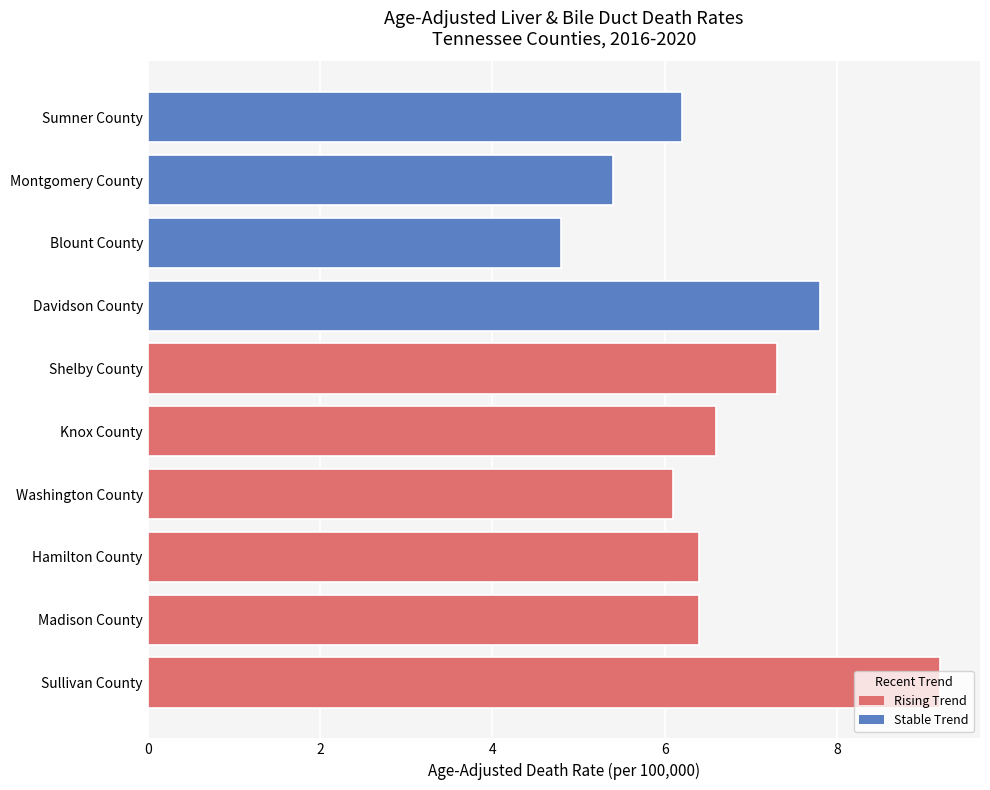

What position from the right is Blount County?

3